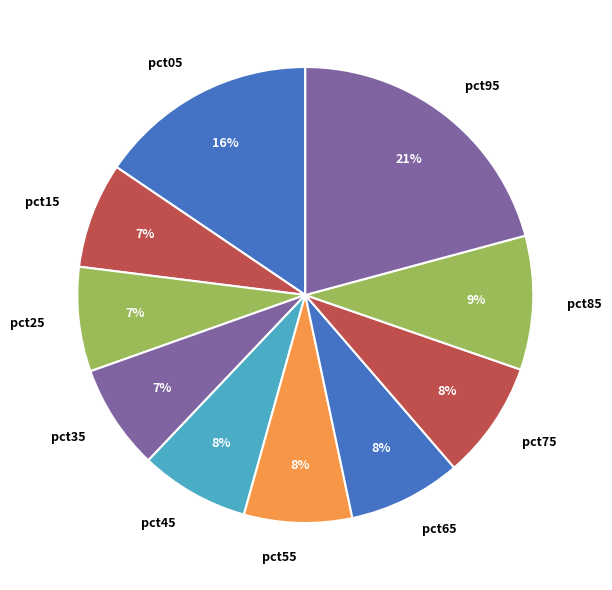

How many segments does this pie chart have?

10